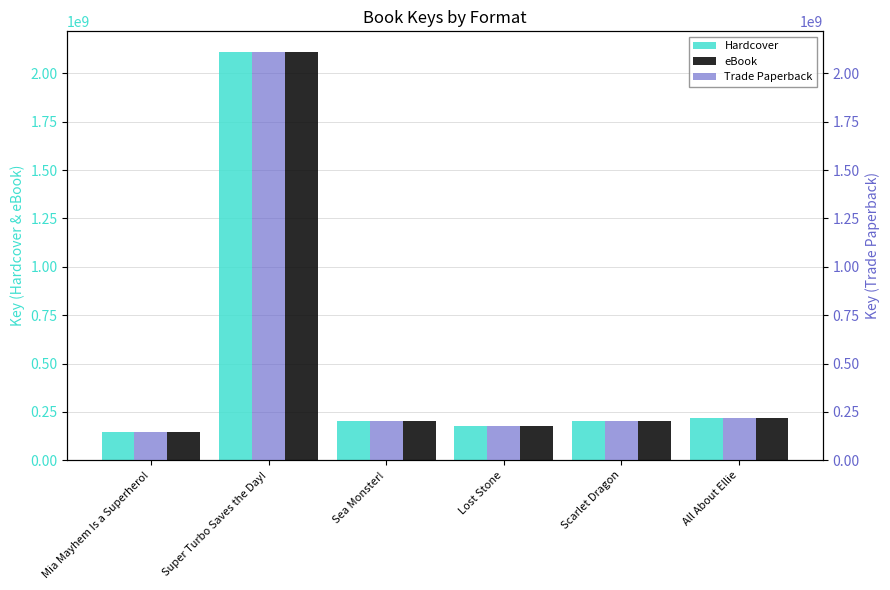

How many bars are there in total?

18